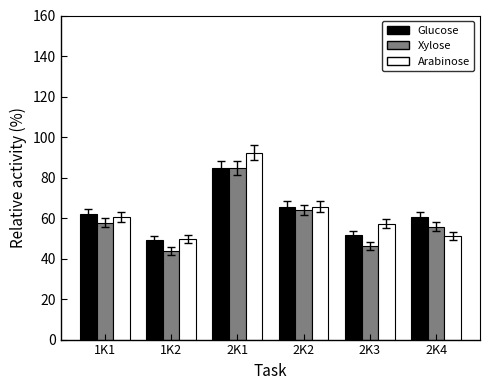

Is it true that Xylose equals 84.8 at 2K1?

True